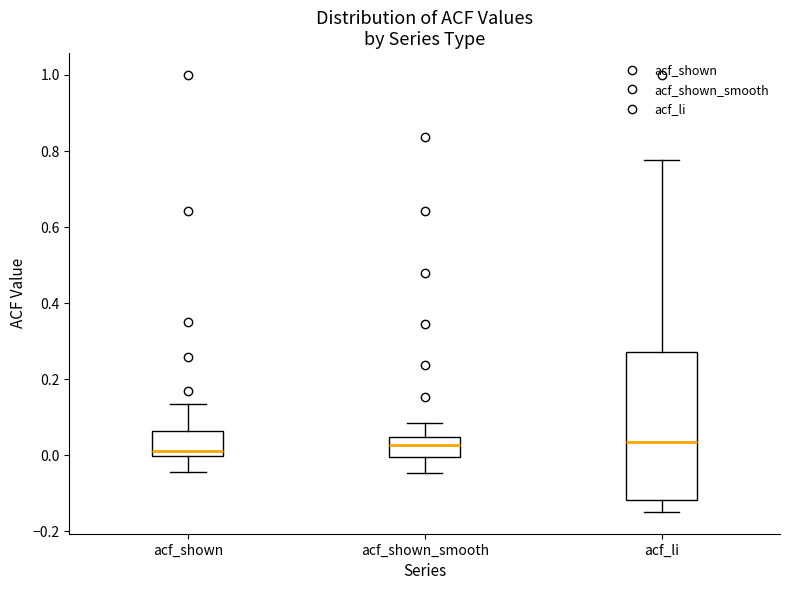

Where does the upper whisker of the box for acf_shown_smooth end on the y-axis? The values are not printed on the chart, so give them approximately, as read against the axis.

0.08